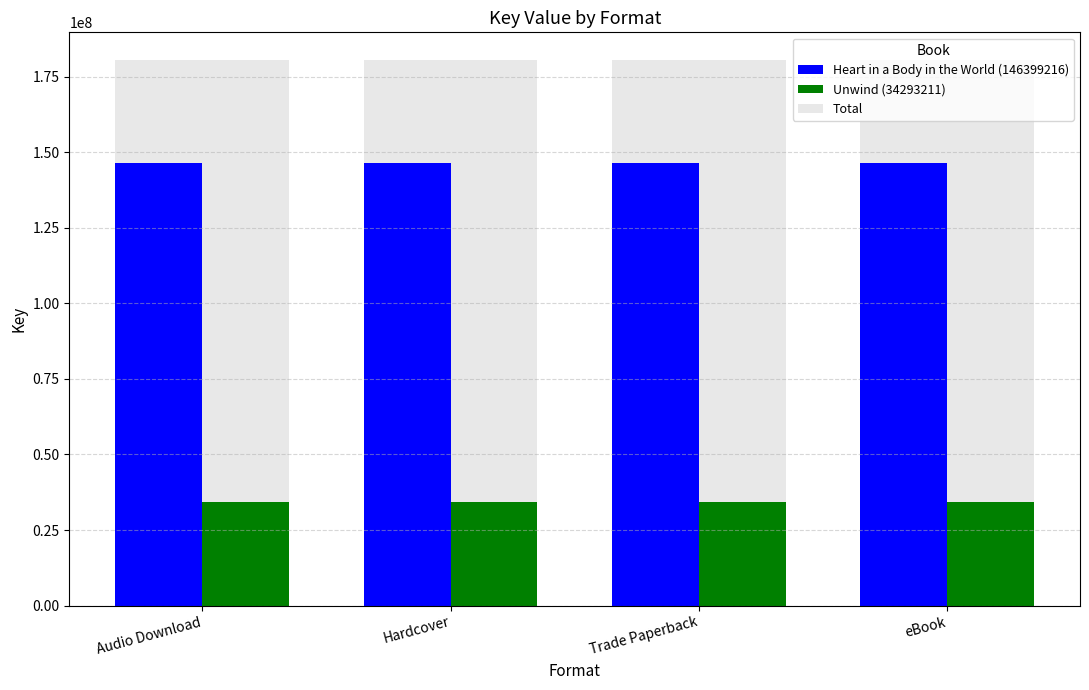

What is the label of the 3rd bar from the left?

Trade Paperback